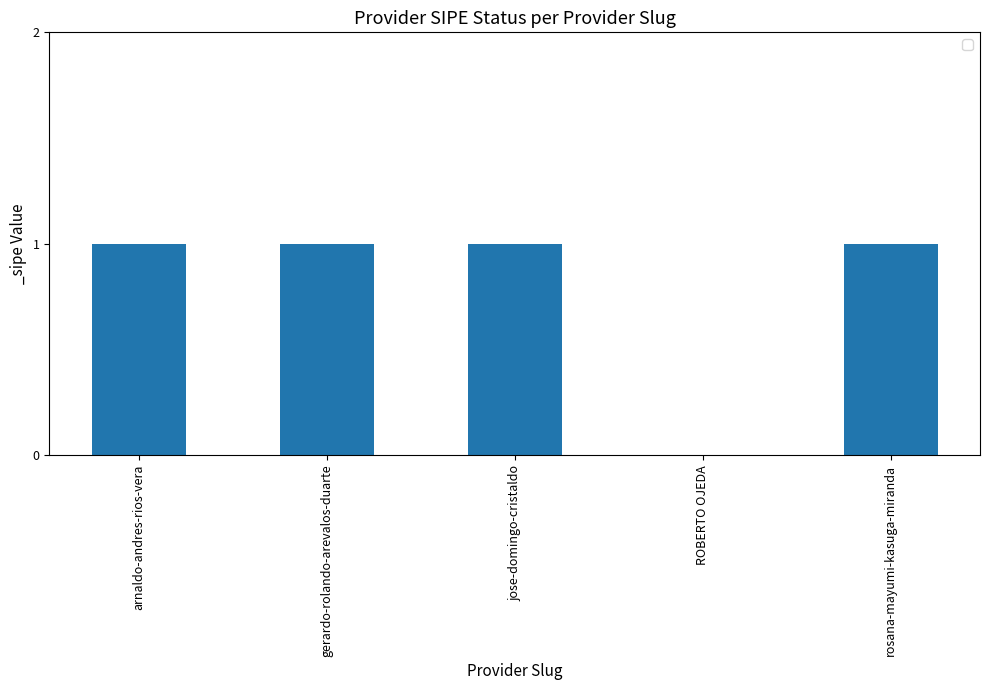

Approximately how many times larger is the value at arnaldo-andres-rios-vera compared to jose-domingo-cristaldo?

1.0